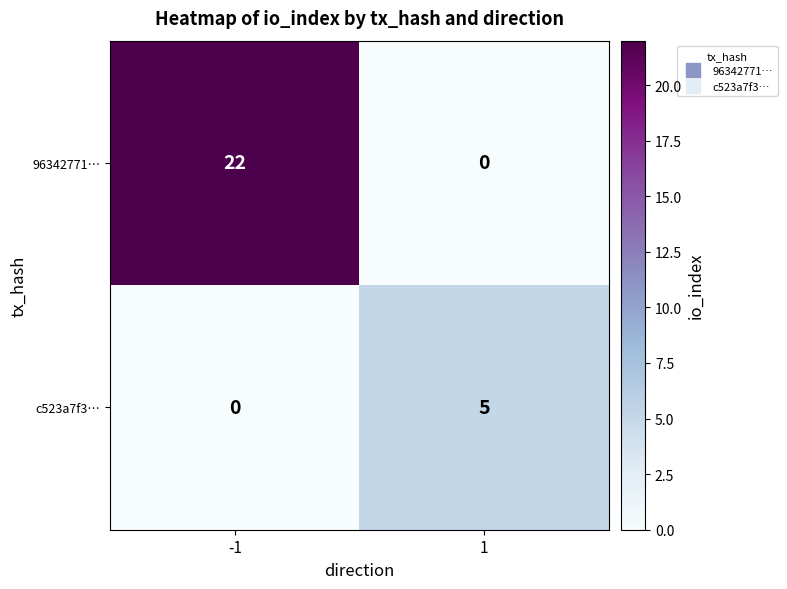

Count the number of categories in the chart.

2